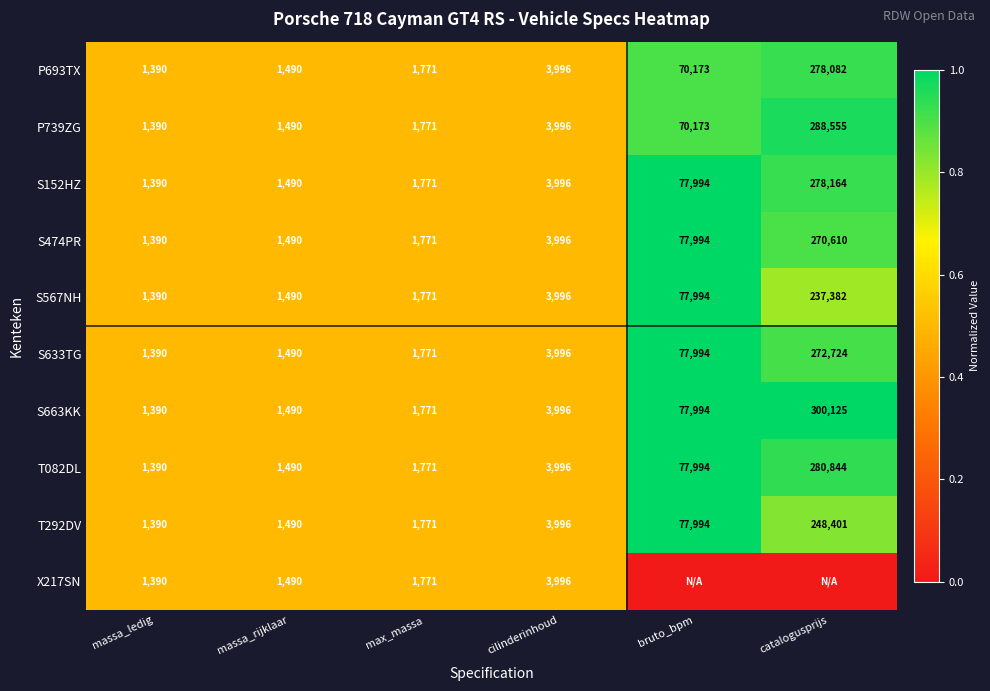

Rank the categories by P739ZG value from highest to lowest.

catalogusprijs, bruto_bpm, cilinderinhoud, max_massa, massa_rijklaar, massa_ledig